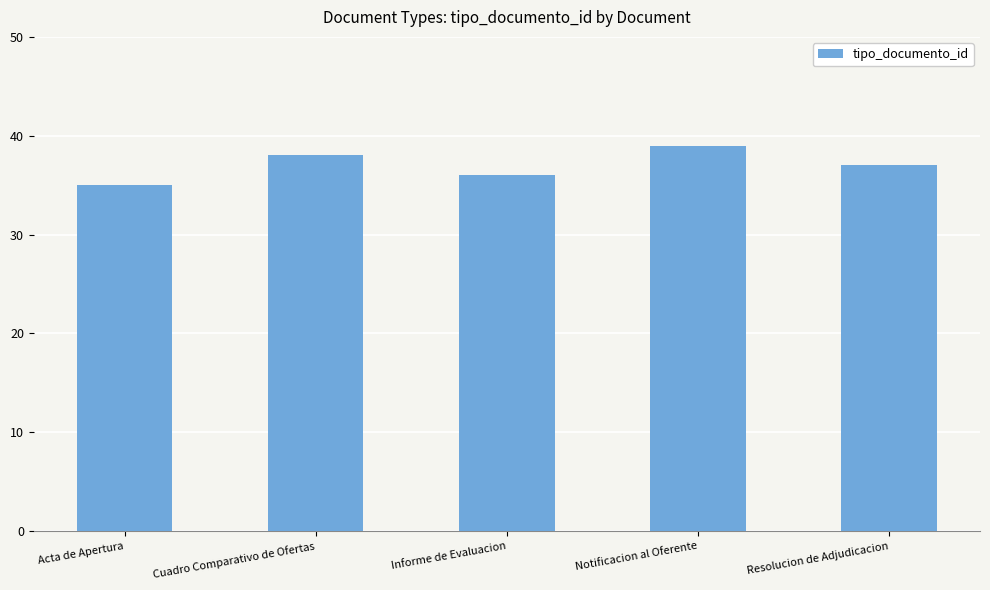

What is the label of the 4th bar from the right?

Cuadro Comparativo de Ofertas